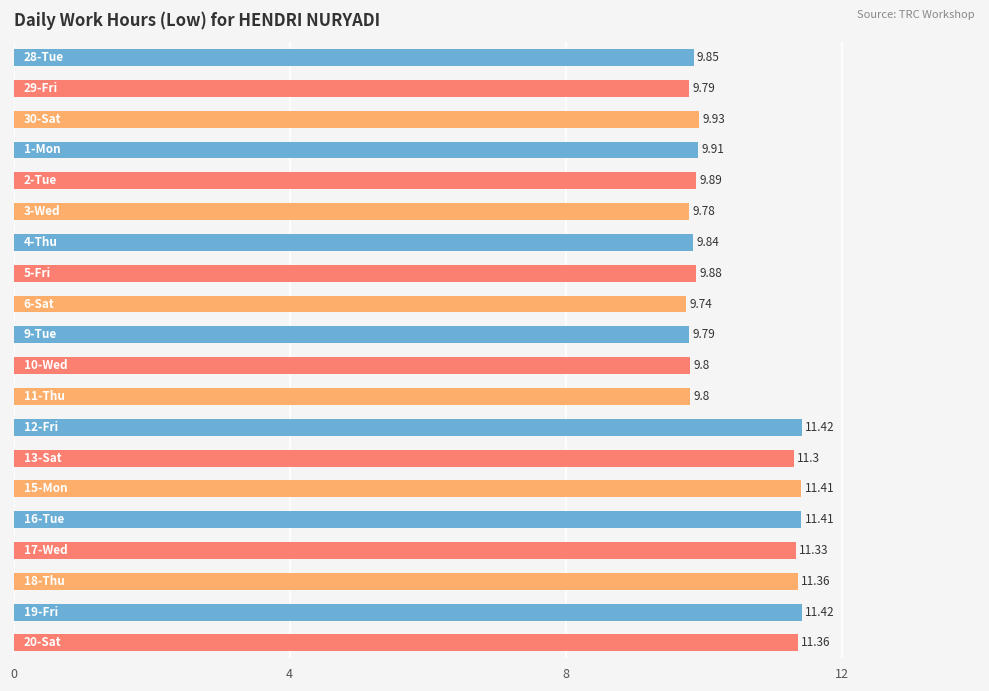

What is the sum of all values?

209.0